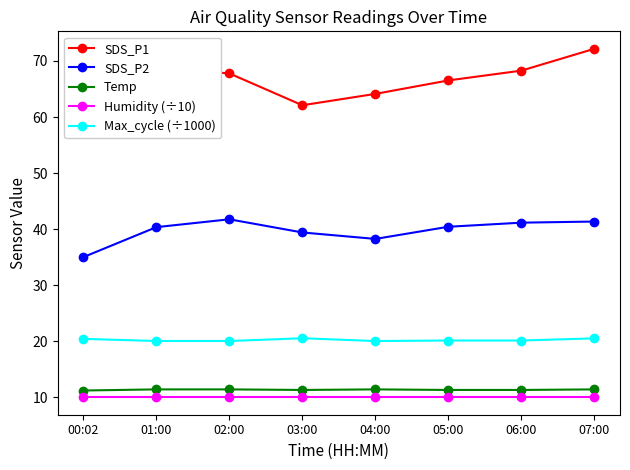

What is the average value of the SDS_P1 series?

66.2